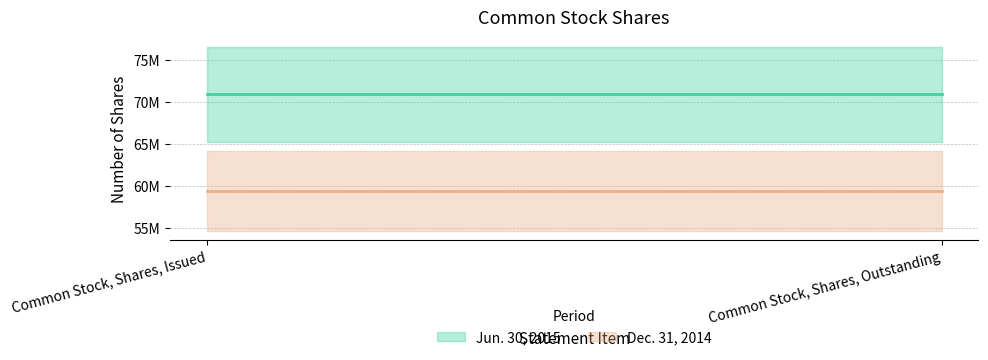

Reading left to right, what are all the values shown in this chart?

Jun. 30, 2015: Common Stock, Shares, Issued=70867494	Common Stock, Shares, Outstanding=70867494
Dec. 31, 2014: Common Stock, Shares, Issued=59418227	Common Stock, Shares, Outstanding=59418227